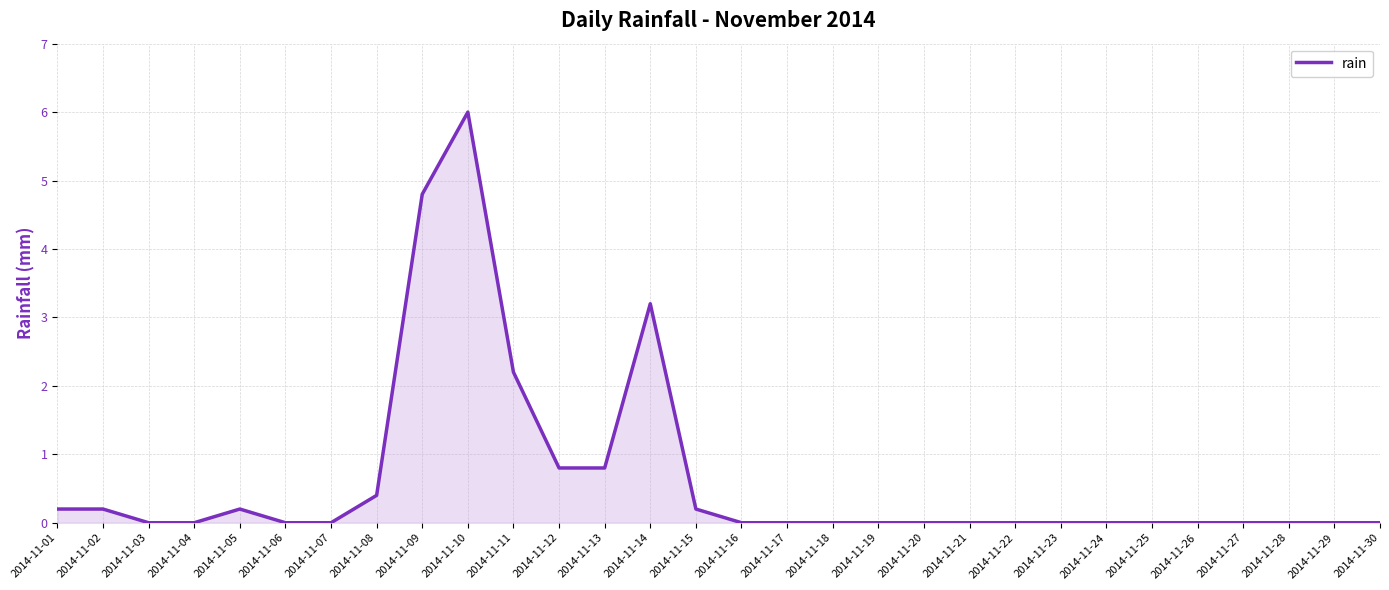

Reading left to right, extract all data points from this chart.

0.2	0.2	0.0	0.0	0.2	0.0	0.0	0.4	4.8	6.0	2.2	0.8	0.8	3.2	0.2	0.0	0.0	0.0	0.0	0.0	0.0	0.0	0.0	0.0	0.0	0.0	0.0	0.0	0.0	0.0